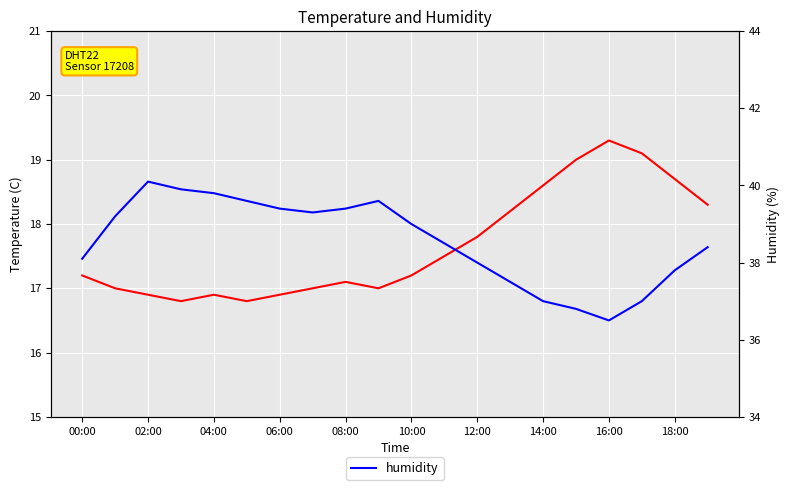

True or false: humidity and temperature intersect in this chart.

False